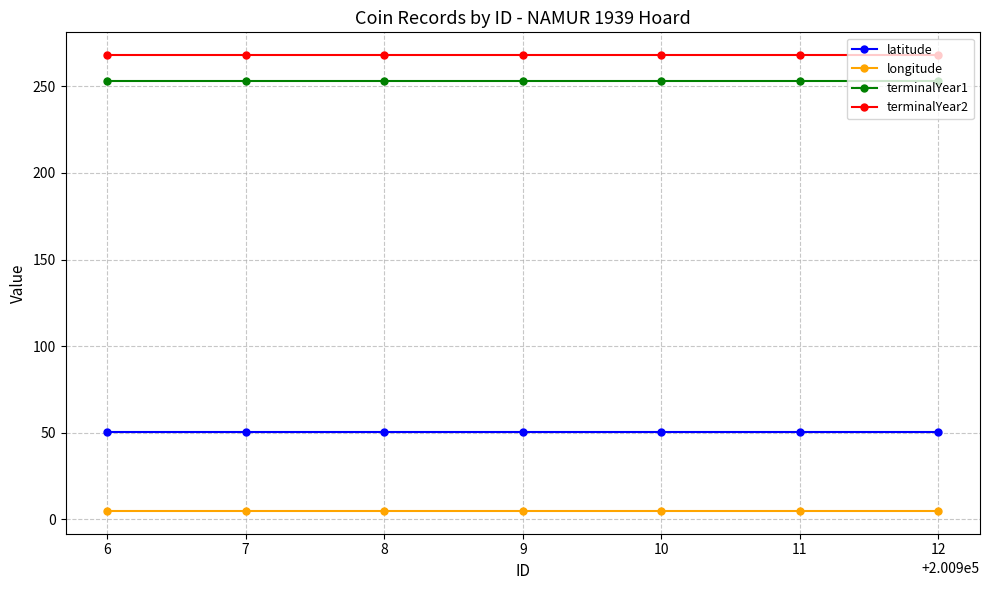

True or false: terminalYear1 and longitude intersect in this chart.

False